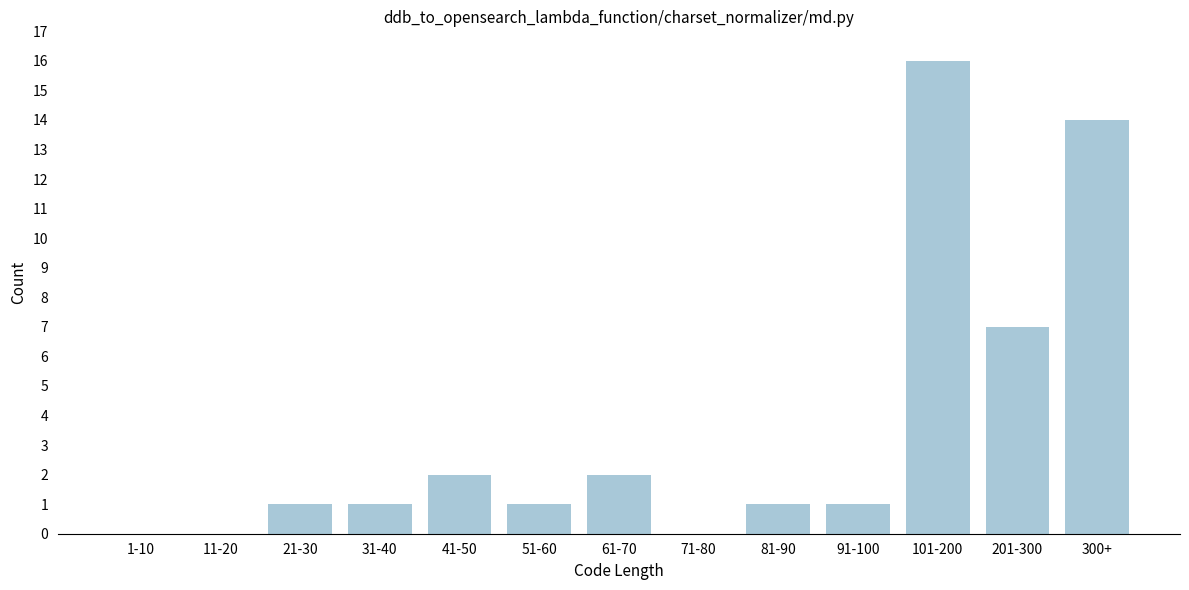

Reading left to right, transcribe all the data shown in this chart.

1-10=0	11-20=0	21-30=1	31-40=1	41-50=2	51-60=1	61-70=2	71-80=0	81-90=1	91-100=1	101-200=16	201-300=7	300+=14